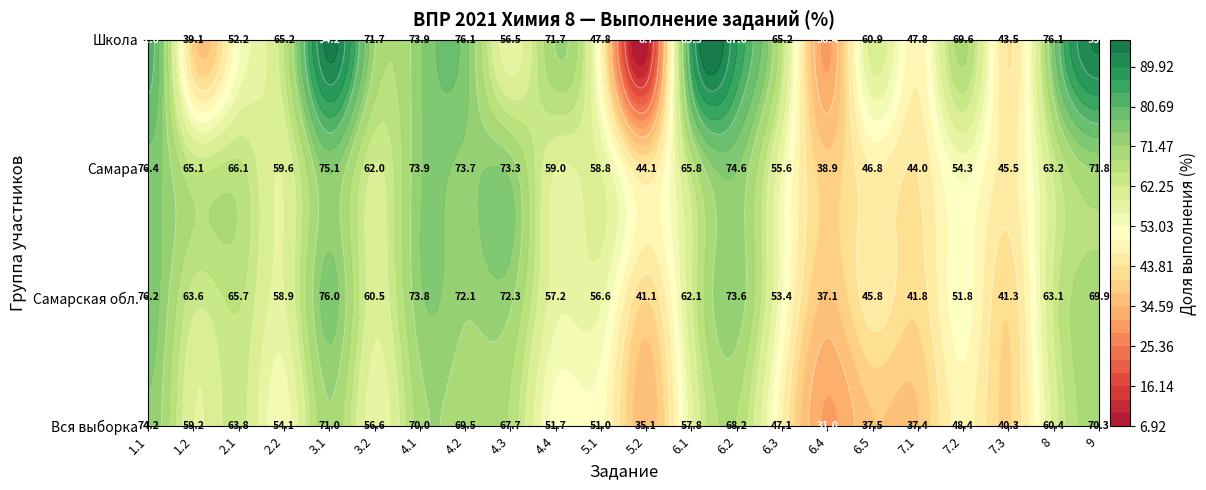

At which category is the sum across all series the highest?

3.1